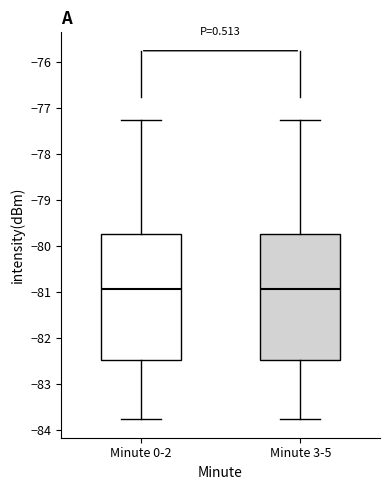

Reading left to right, transcribe this box plot: for each box, give where its median line is, the range the box spans, and where its two whiskers end, as read against the y-axis. The values are not printed on the chart, so give them approximately, as read against the axis.

Minute 0-2: median -80.9, box -82.5 to -79.7, whiskers -83.8 to -77.2
Minute 3-5: median -80.9, box -82.5 to -79.7, whiskers -83.8 to -77.2